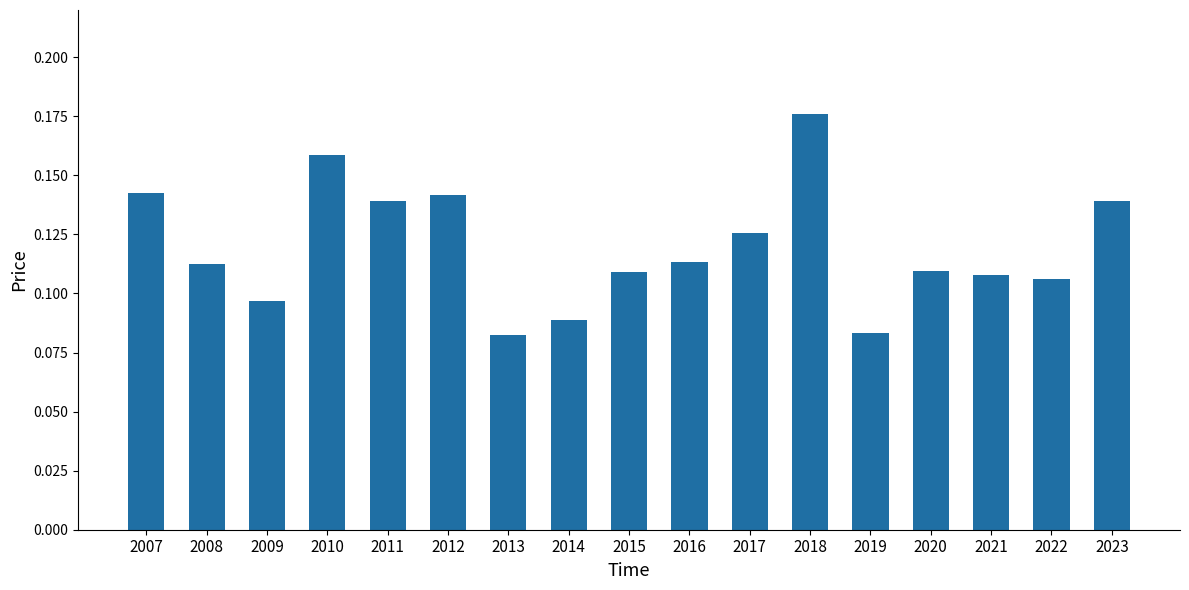

At which category does the chart reach its peak across all series?

2018